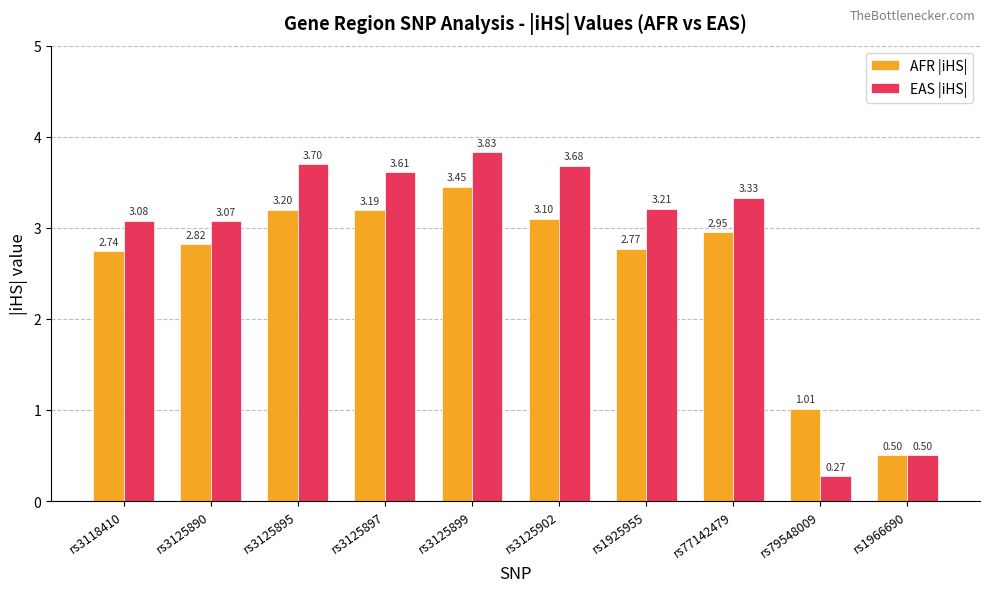

How many values in the AFR |iHS| series are below 2?

2